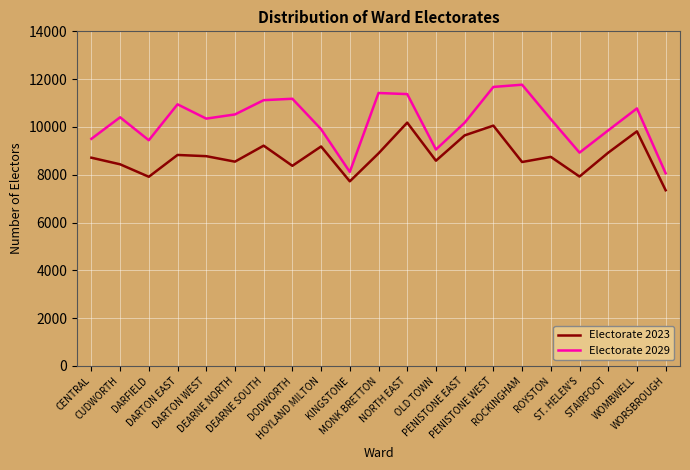

What is the spread (max minus min) of values at ST. HELEN'S?

1000